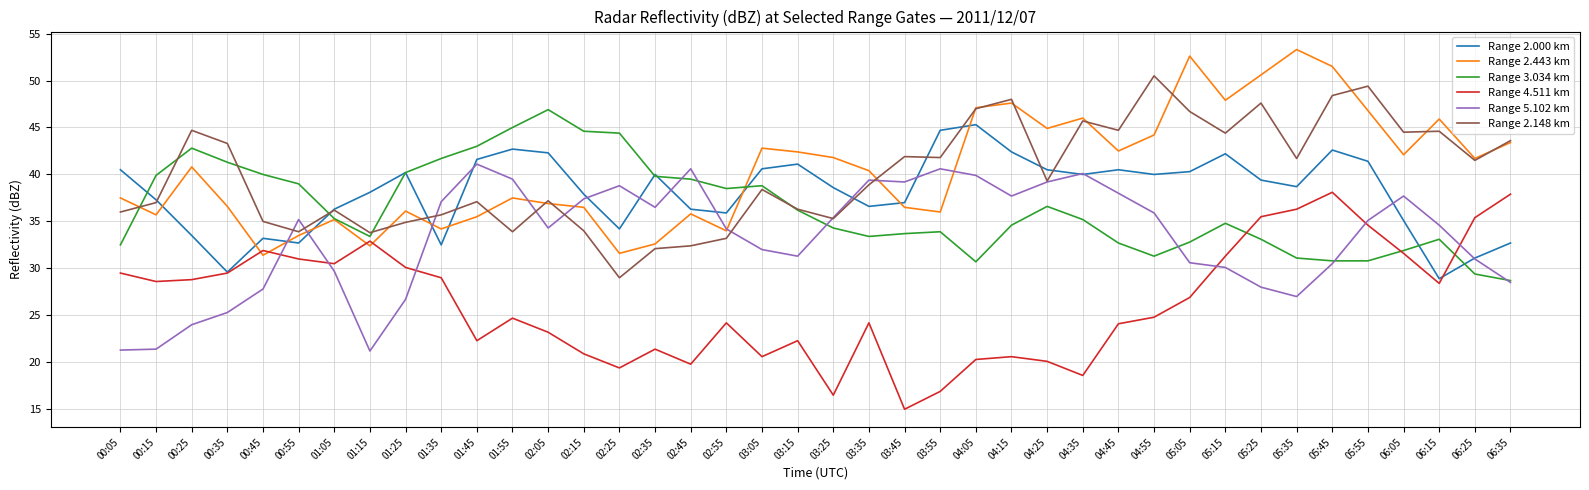

Which series ends up on top after the final intersection of Range 5.102 km and Range 4.511 km?

Range 4.511 km